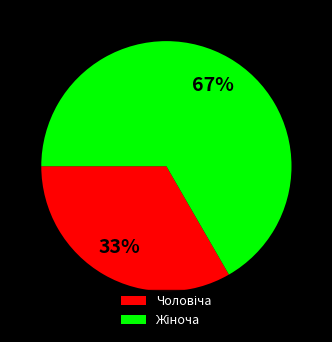

To the nearest percent, what is the average slice percentage?

50%